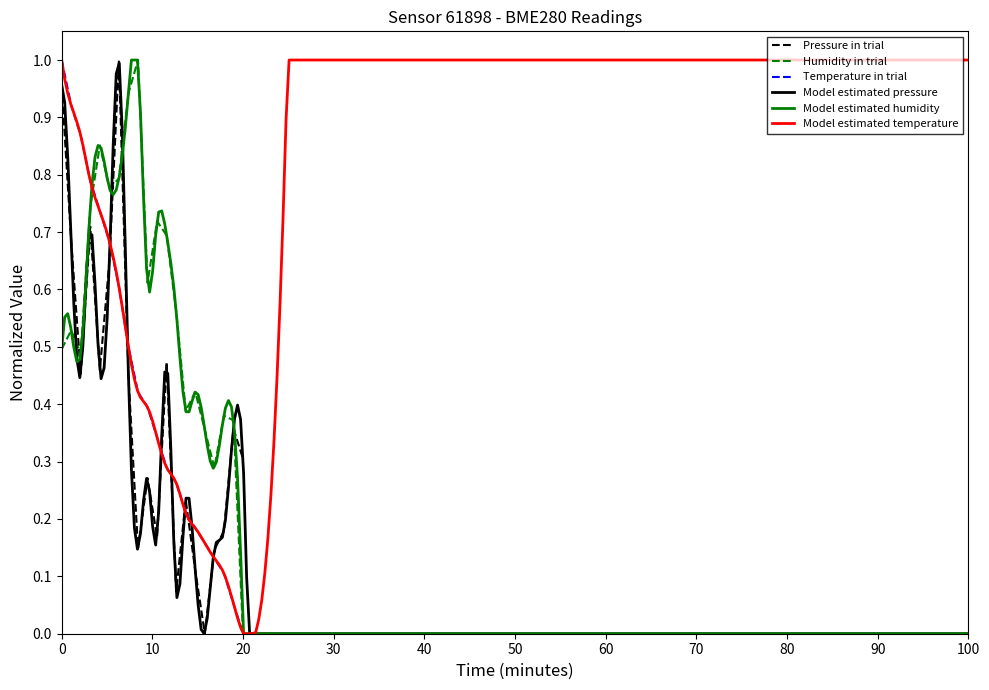

Which has a higher value, 00:17 or 00:19?

00:17